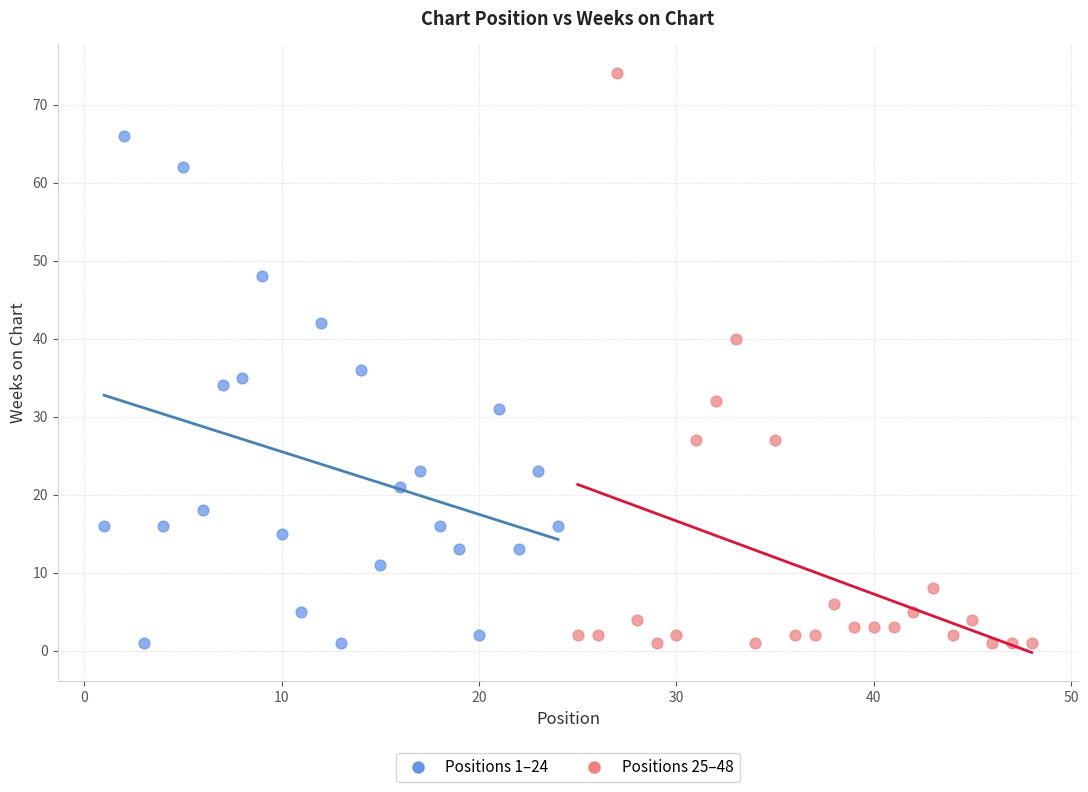

Which series contains the highest Y value?

Positions 25–48